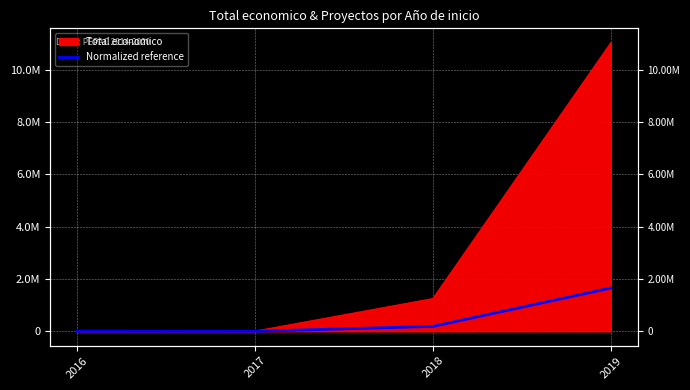

What is the value of the 4th point from the left?

1656035.4